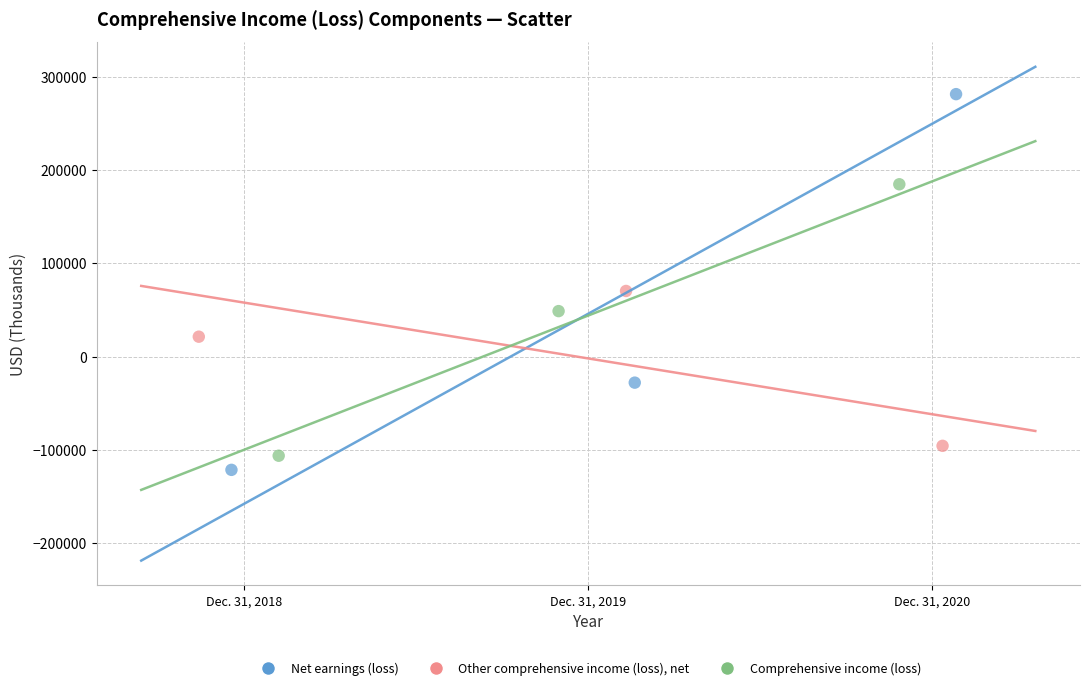

Which series reaches the maximum Y coordinate?

Net earnings (loss)